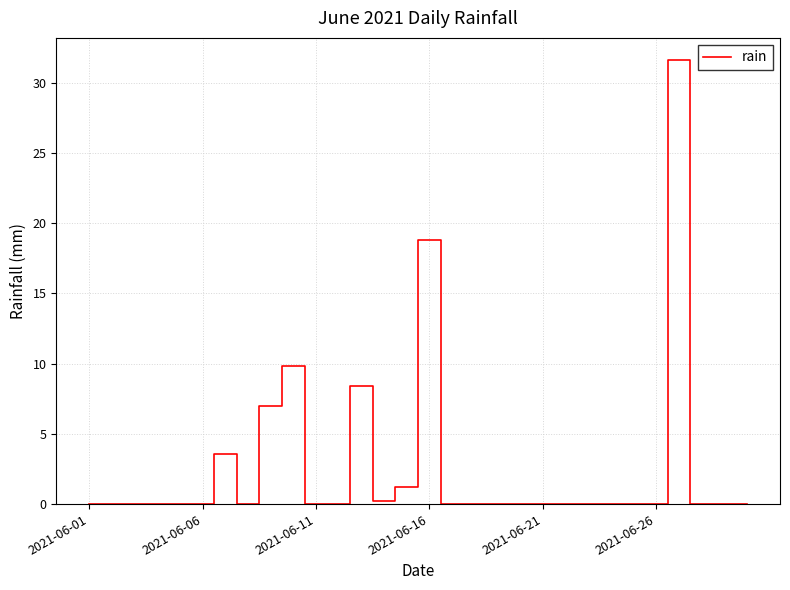

What is the maximum value shown in the chart?

31.6